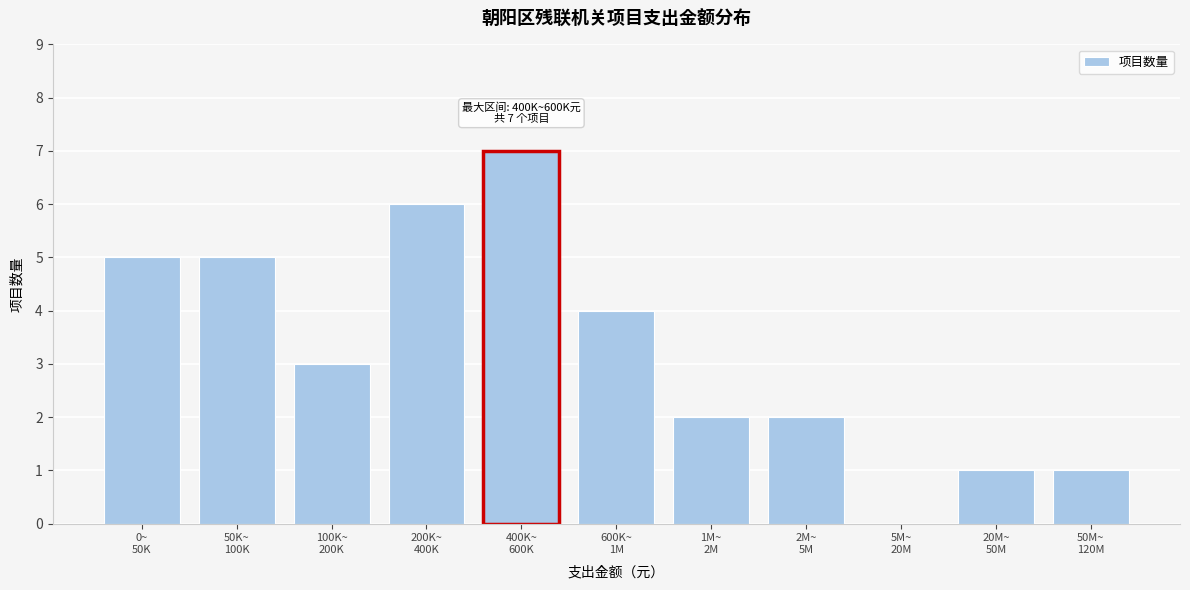

What is the sum of all values?

36